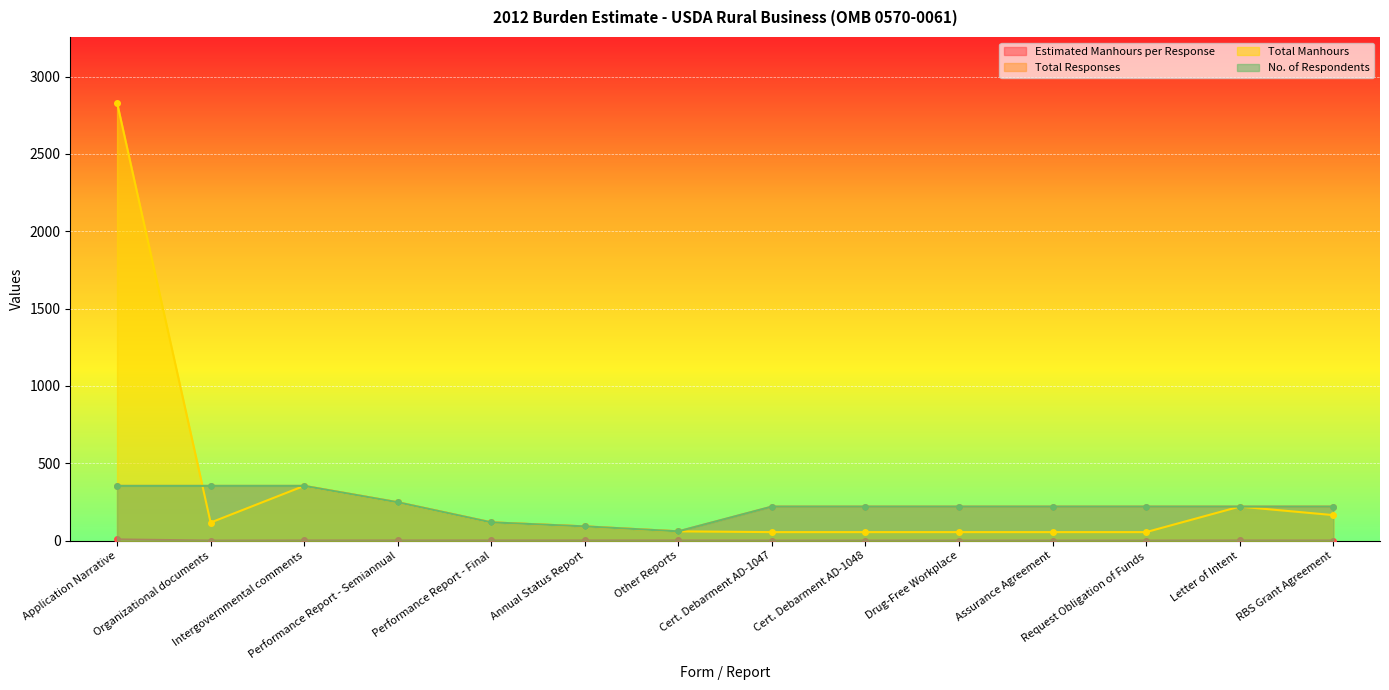

Reading left to right, transcribe all the data shown in this chart.

Estimated Manhours per Response: 8.0	0.3	1.0	1.0	1.0	1.0	1.0	0.2	0.2	0.2	0.2	0.2	1.0	0.8
Total Responses: 354.0	354.0	354.0	248.0	118.0	92.0	60.0	220.0	220.0	220.0	220.0	220.0	220.0	220.0
Total Manhours: 2832.0	116.8	354.0	248.0	118.0	92.0	60.0	55.0	55.0	55.0	55.0	55.0	220.0	165.0
No. of Respondents: 354.0	354.0	354.0	248.0	118.0	92.0	60.0	220.0	220.0	220.0	220.0	220.0	220.0	220.0